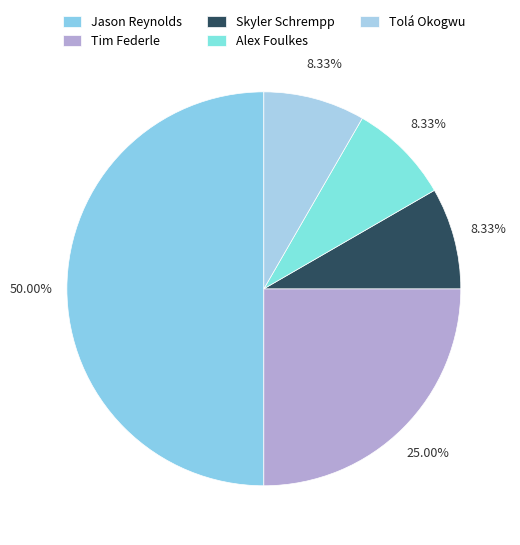

Count the number of slices in the pie.

5